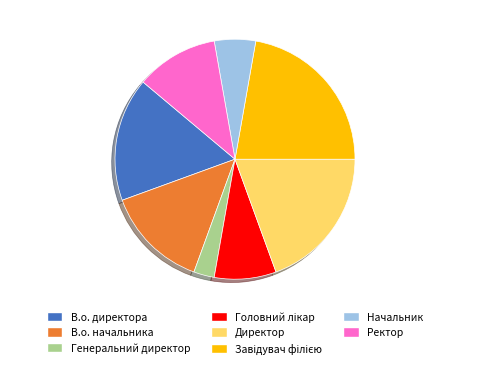

Approximately how many times larger is the value at Ректор compared to Начальник?

2.0